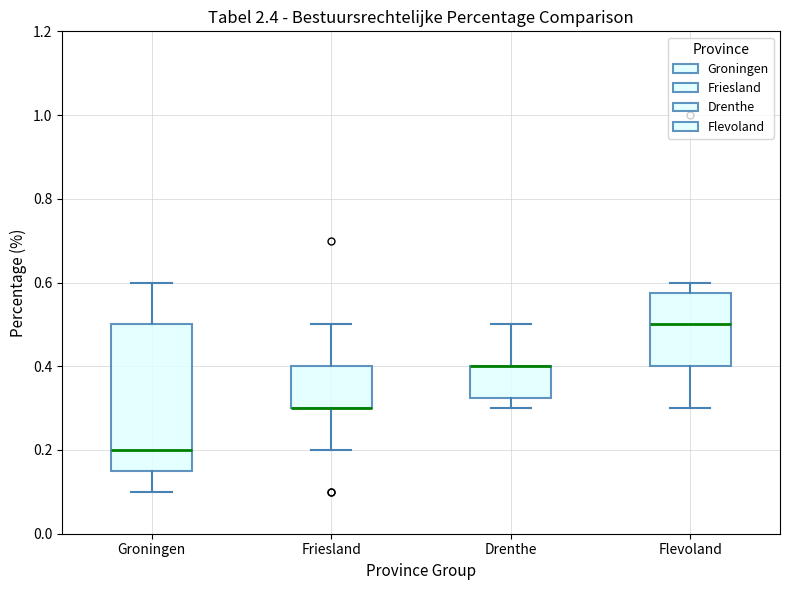

Reading left to right, read every box against the y-axis: the position of its median line, the range the box covers, and the ends of its whiskers. The values are not printed on the chart, so give them approximately, as read against the axis.

Groningen: median 0.20, box 0.16 to 0.50, whiskers 0.10 to 0.60
Friesland: median 0.30 (drawn on the box's lower edge), box 0.30 to 0.40, whiskers 0.20 to 0.50
Drenthe: median 0.40 (drawn on the box's upper edge), box 0.32 to 0.40, whiskers 0.30 to 0.50
Flevoland: median 0.50, box 0.40 to 0.58, whiskers 0.30 to 0.60